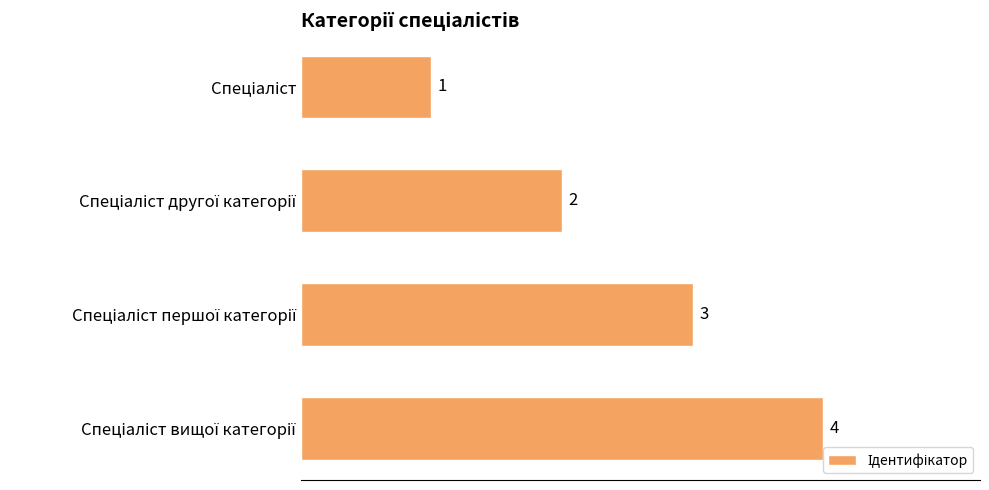

What is the sum of all values?

10